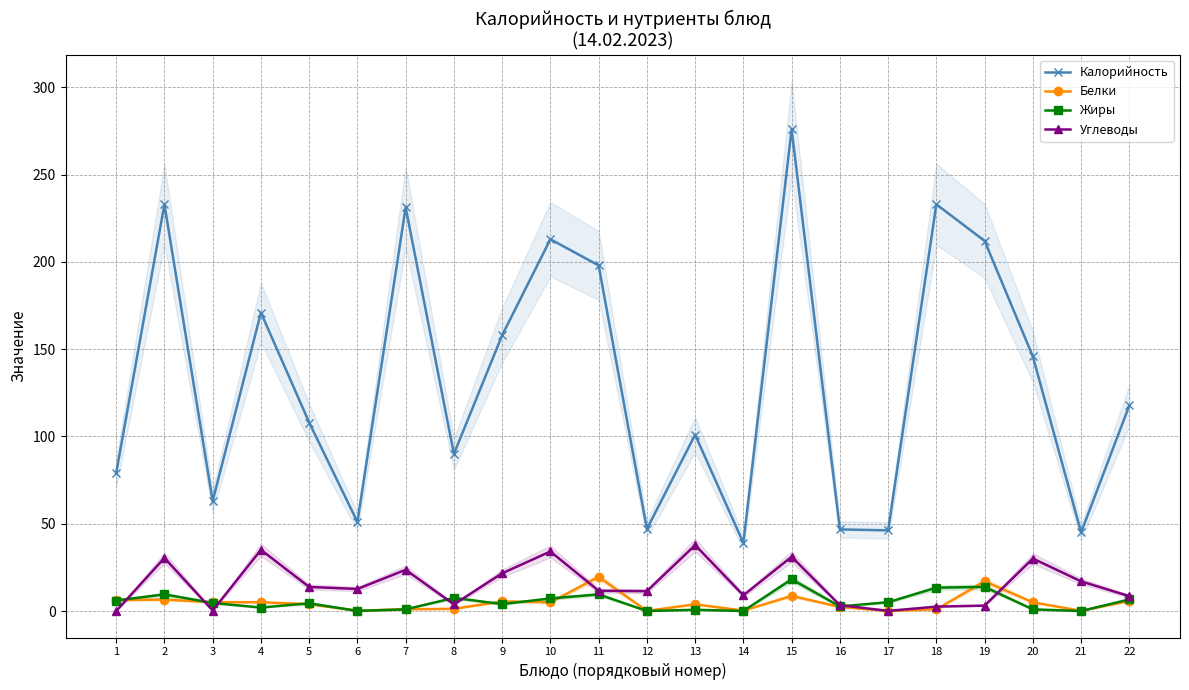

At which category does Жиры reach its first local valley?

4